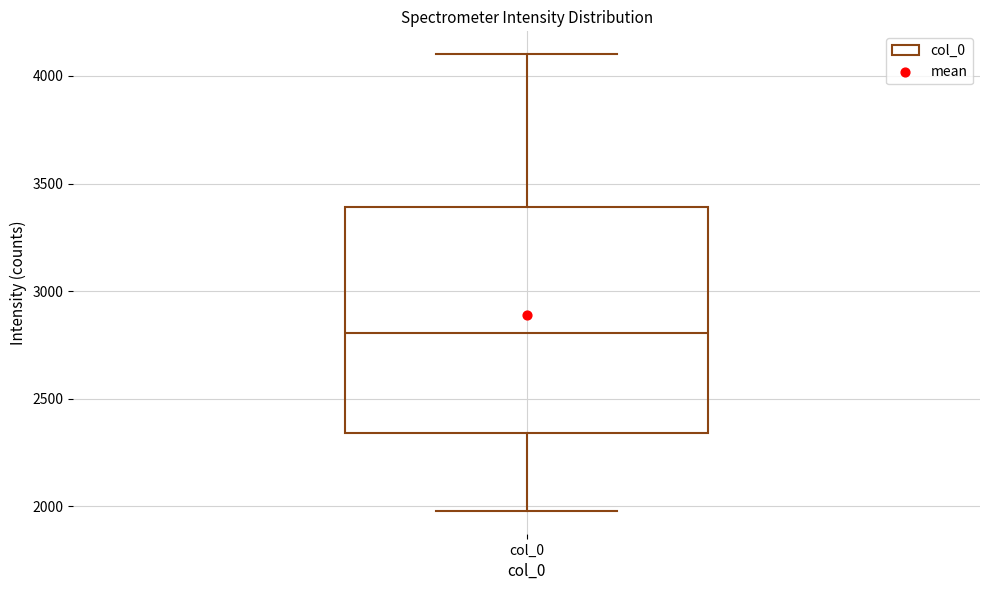

Transcribe this box plot: give where the median line is, the range the box spans, and where the two whiskers end, as read against the y-axis. The values are not printed on the chart, so give them approximately, as read against the axis.

median 2800, box 2350 to 3400, whiskers 2000 to 4100